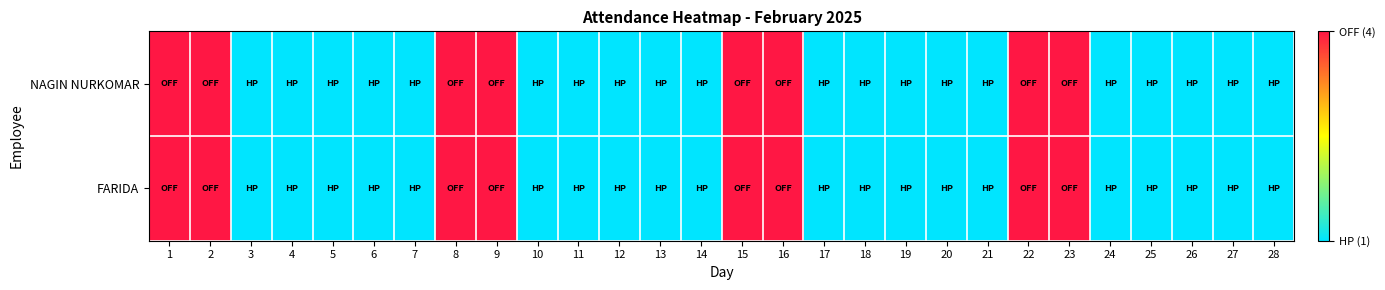

Which series changed the most between 15 and 23?

NAGIN NURKOMAR